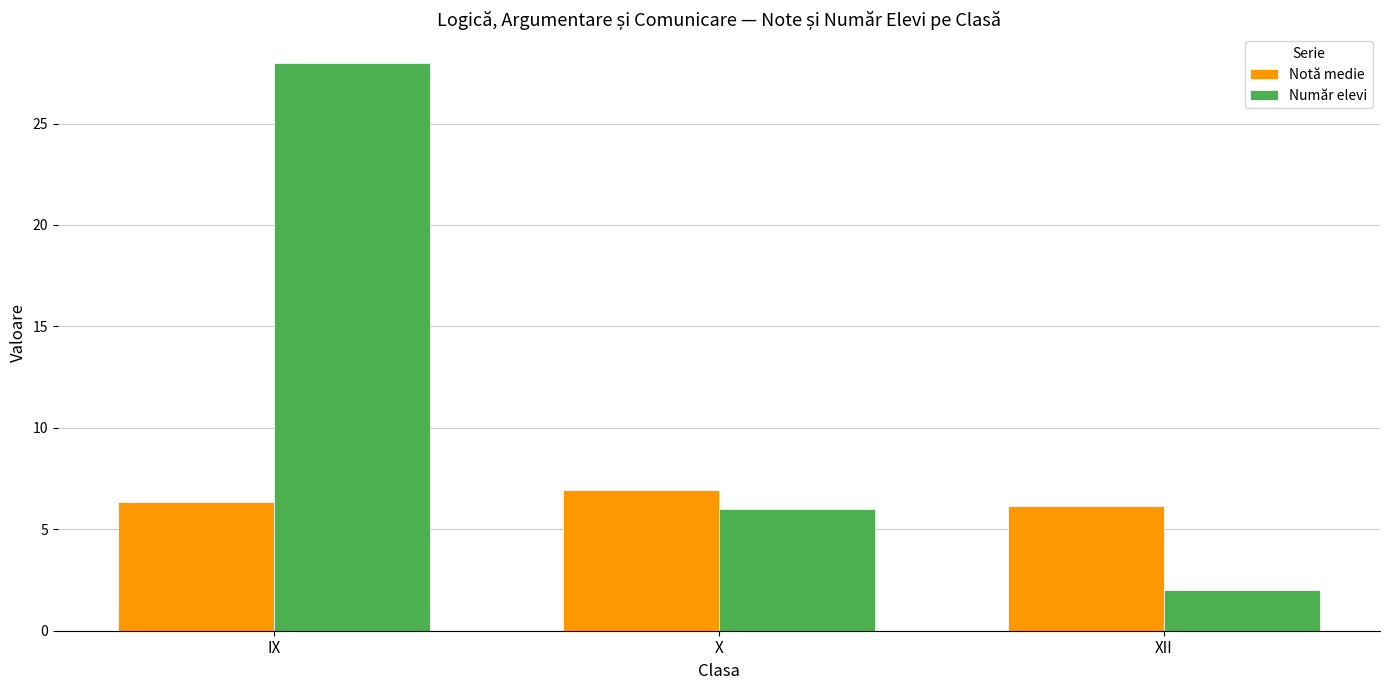

How many Notă medie values are between 6 and 7?

3